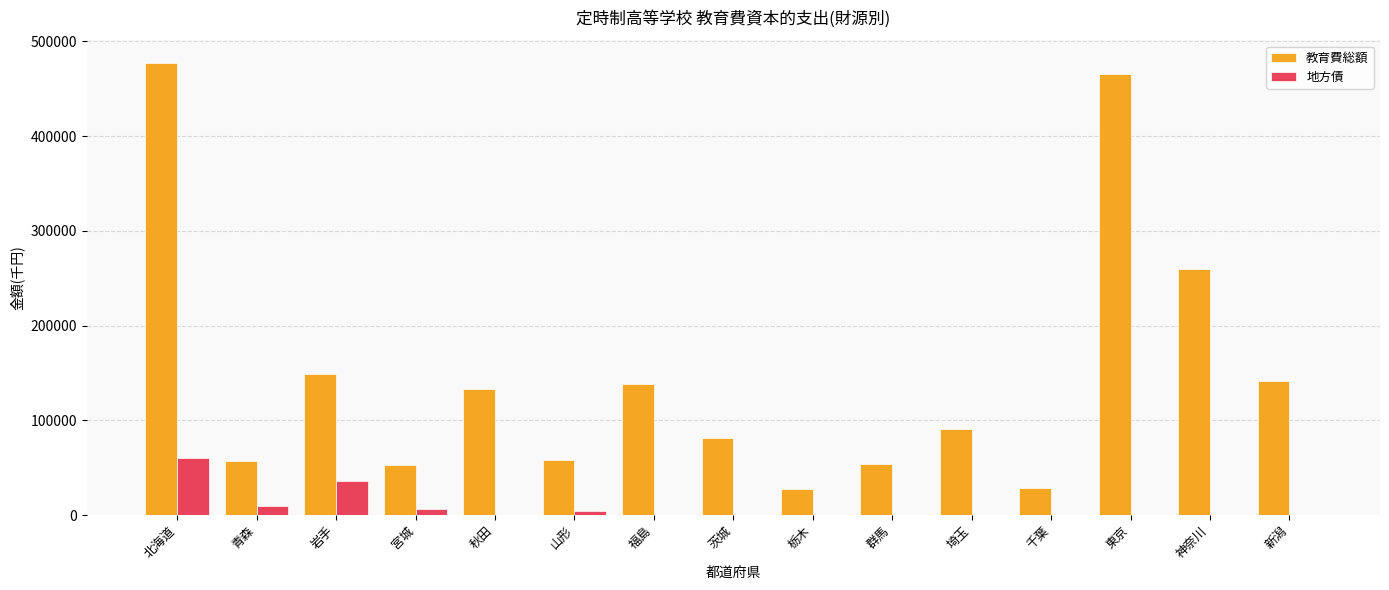

Which label corresponds to the largest value in the chart?

北海道